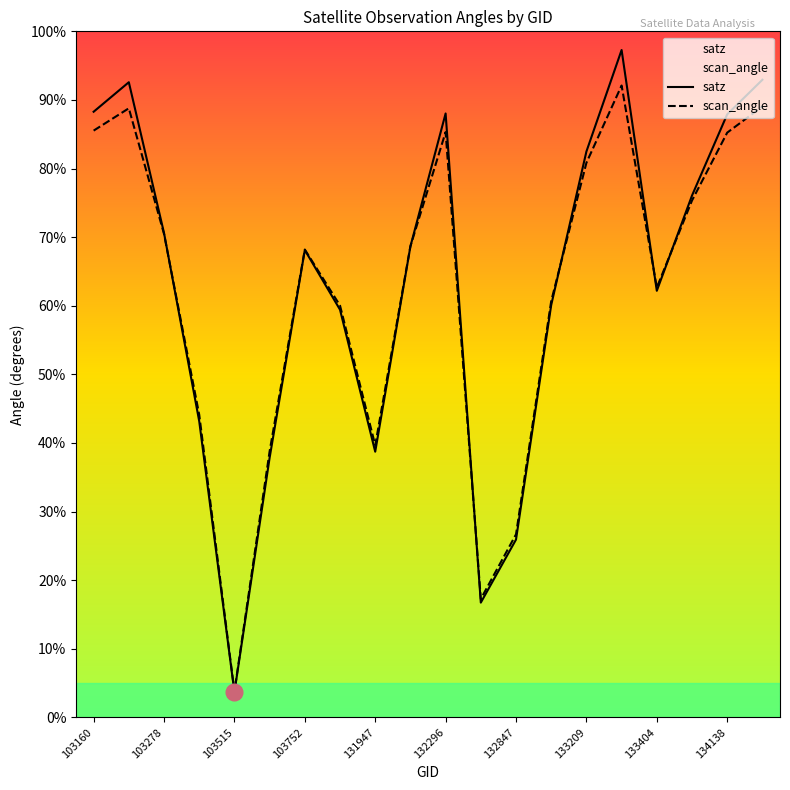

Read the satz value at 131947.

38.7